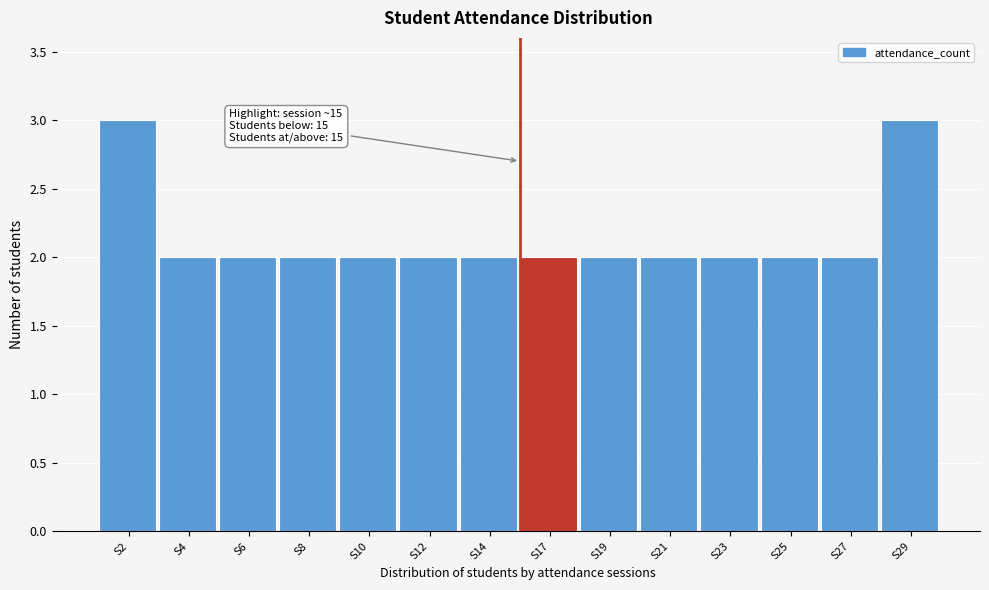

Reading right to left, extract all data points from this chart.

S29=3	S27=2	S25=2	S23=2	S21=2	S19=2	S17=2	S14=2	S12=2	S10=2	S8=2	S6=2	S4=2	S2=3